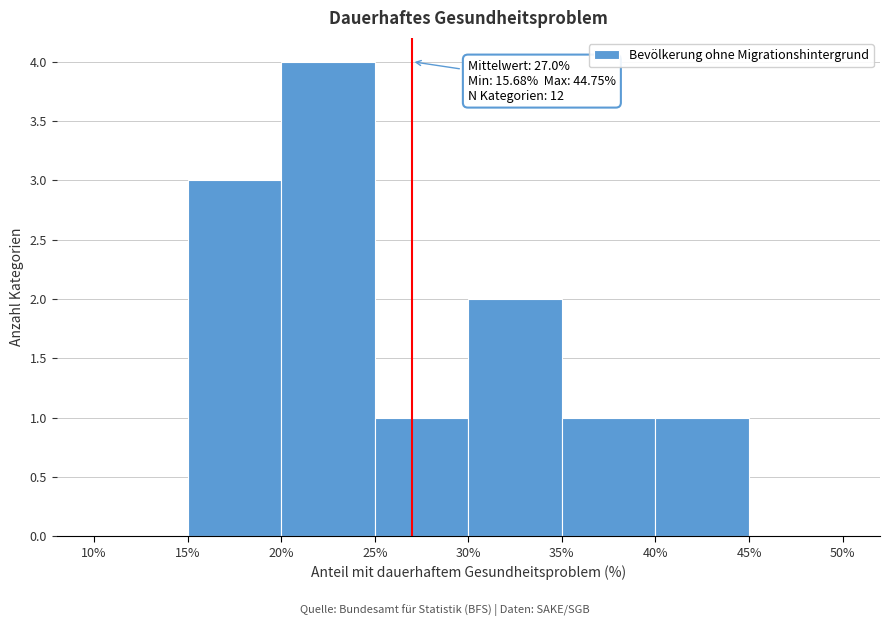

Which range on the x-axis has the tallest bar?

20% to 25%